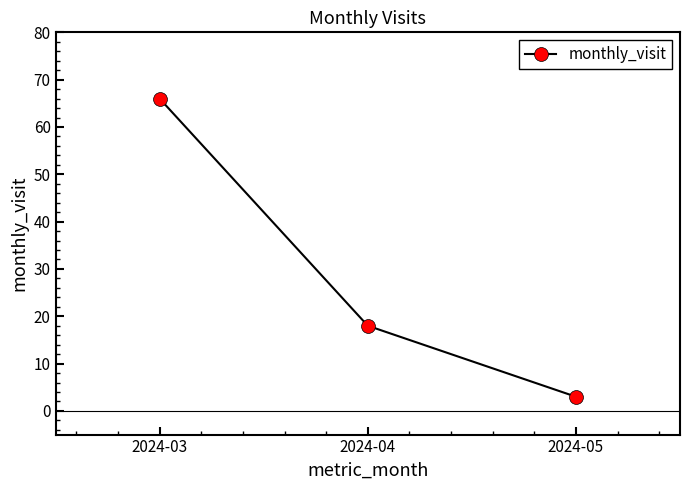

Rank the categories by value from lowest to highest.

2024-05, 2024-04, 2024-03